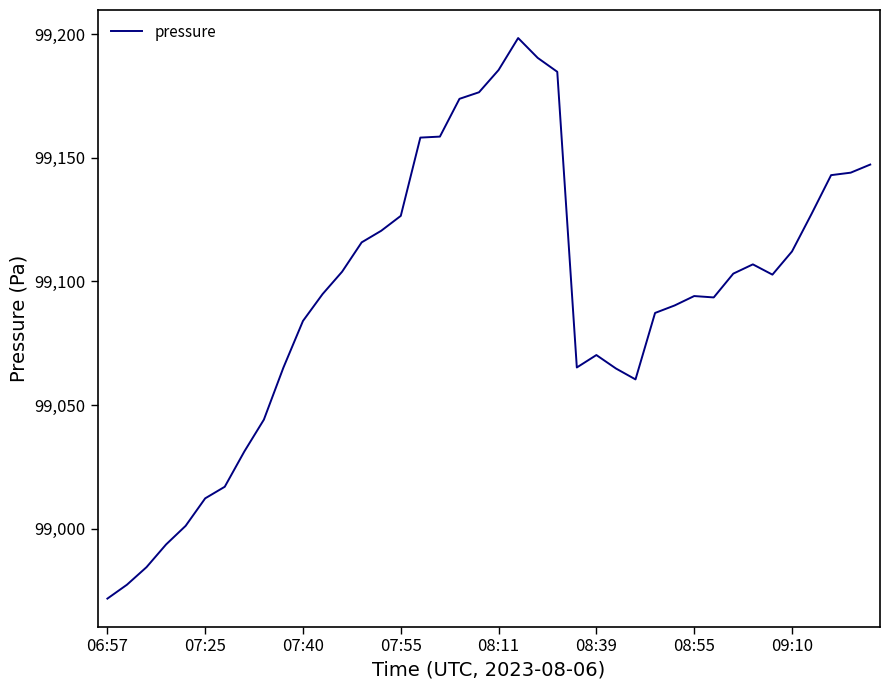

What is the difference between the maximum and minimum values?

226.8